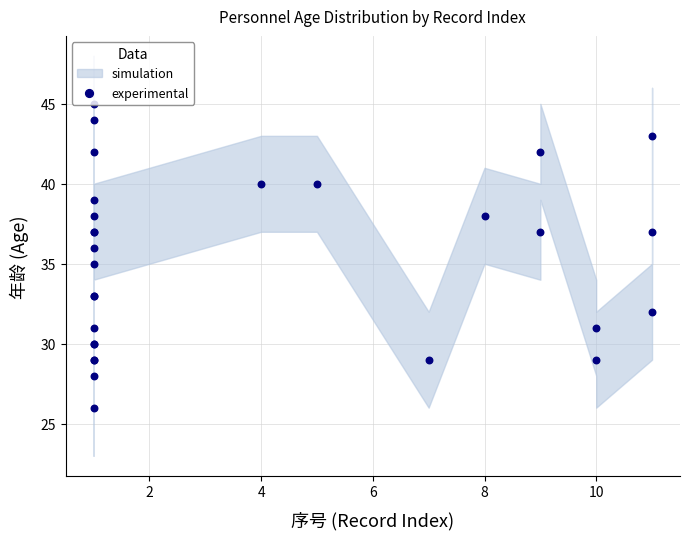

What is the change in value from 2 to 24?

-2